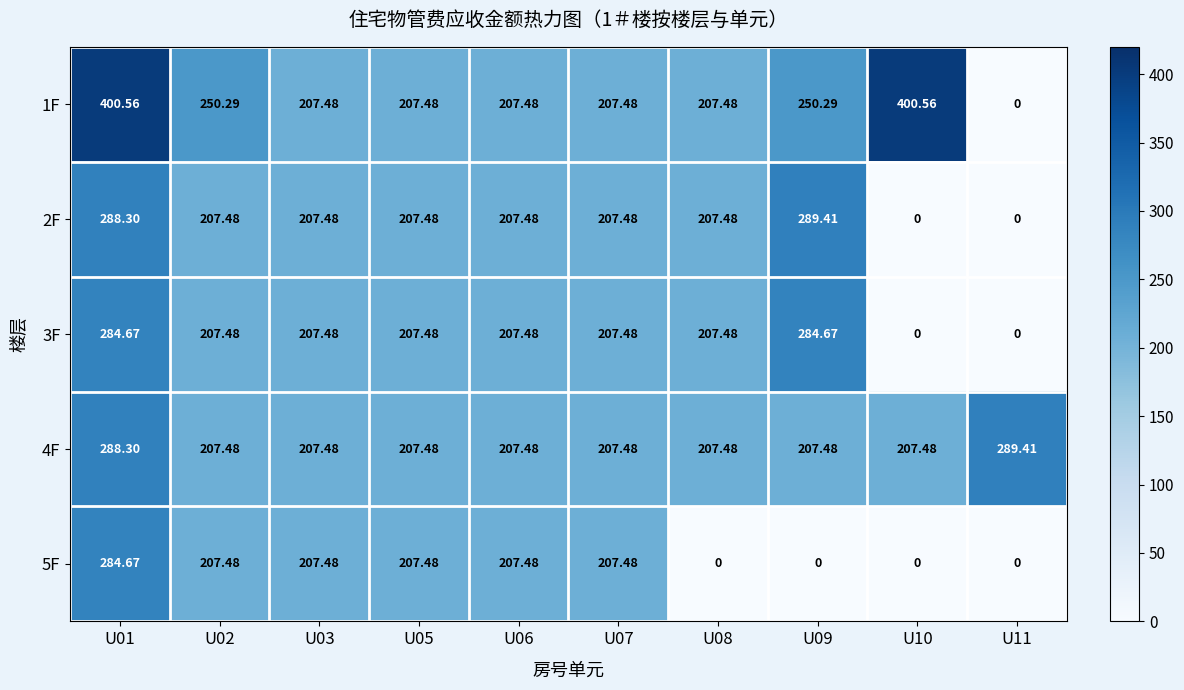

What is the greatest value displayed?

400.6